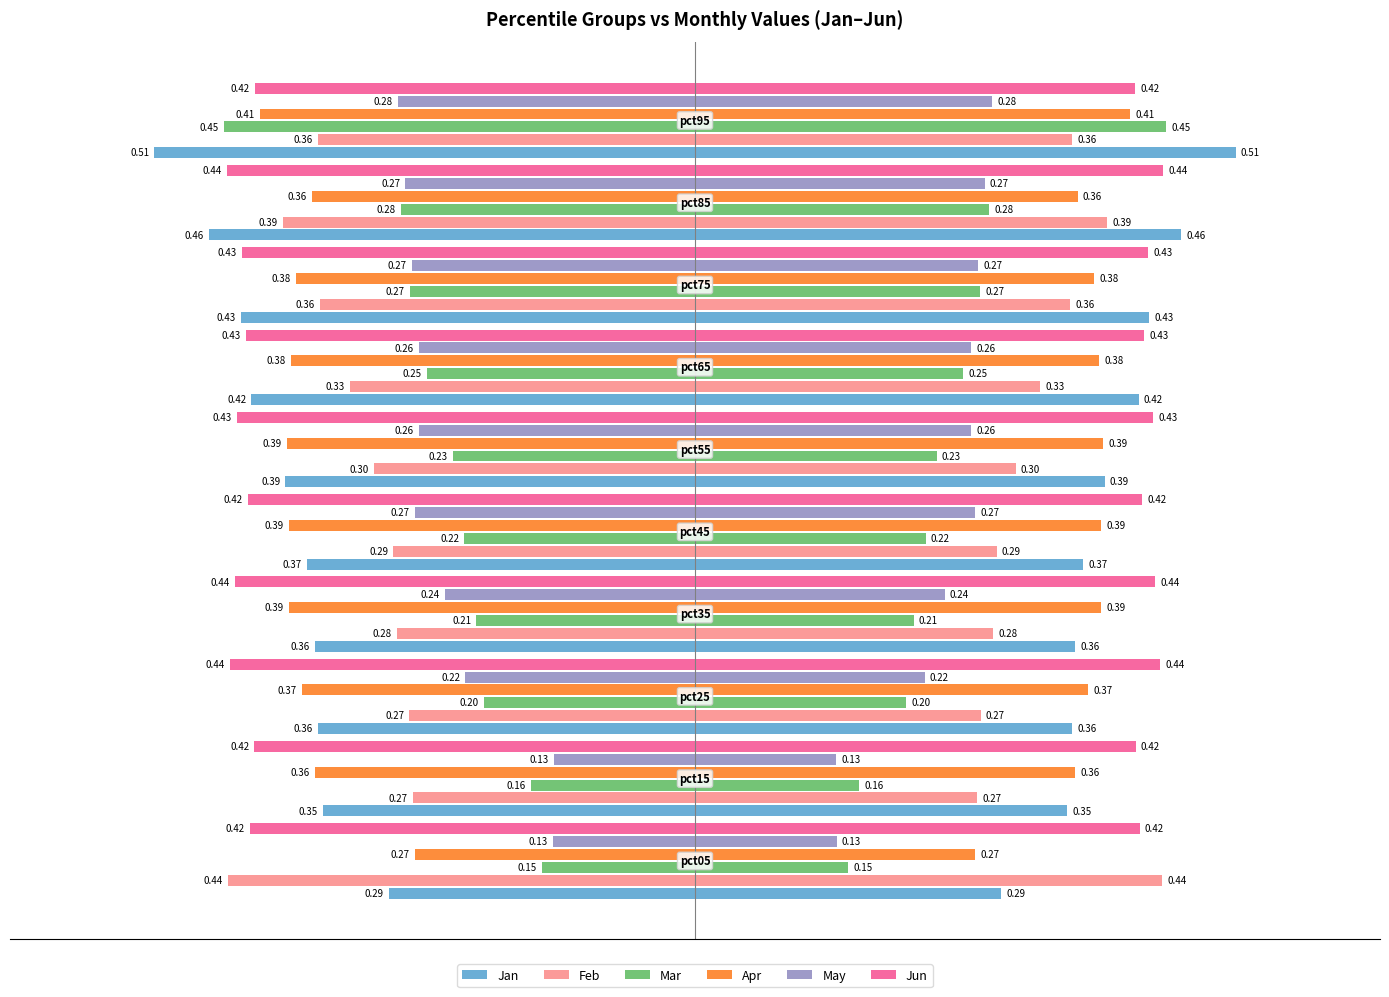

Reading left to right, what are all the values shown in this chart?

Jan: -0.3	-0.4	-0.4	-0.4	-0.4	-0.4	-0.4	-0.4	-0.5	-0.5
Feb: -0.4	-0.3	-0.3	-0.3	-0.3	-0.3	-0.3	-0.4	-0.4	-0.4
Mar: -0.1	-0.2	-0.2	-0.2	-0.2	-0.2	-0.3	-0.3	-0.3	-0.4
Apr: -0.3	-0.4	-0.4	-0.4	-0.4	-0.4	-0.4	-0.4	-0.4	-0.4
May: -0.1	-0.1	-0.2	-0.2	-0.3	-0.3	-0.3	-0.3	-0.3	-0.3
Jun: -0.4	-0.4	-0.4	-0.4	-0.4	-0.4	-0.4	-0.4	-0.4	-0.4